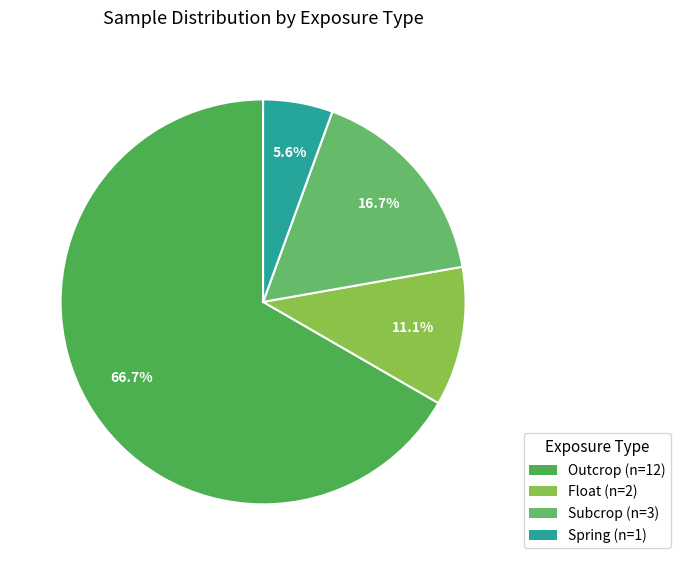

What is the largest slice in the pie chart?

Outcrop